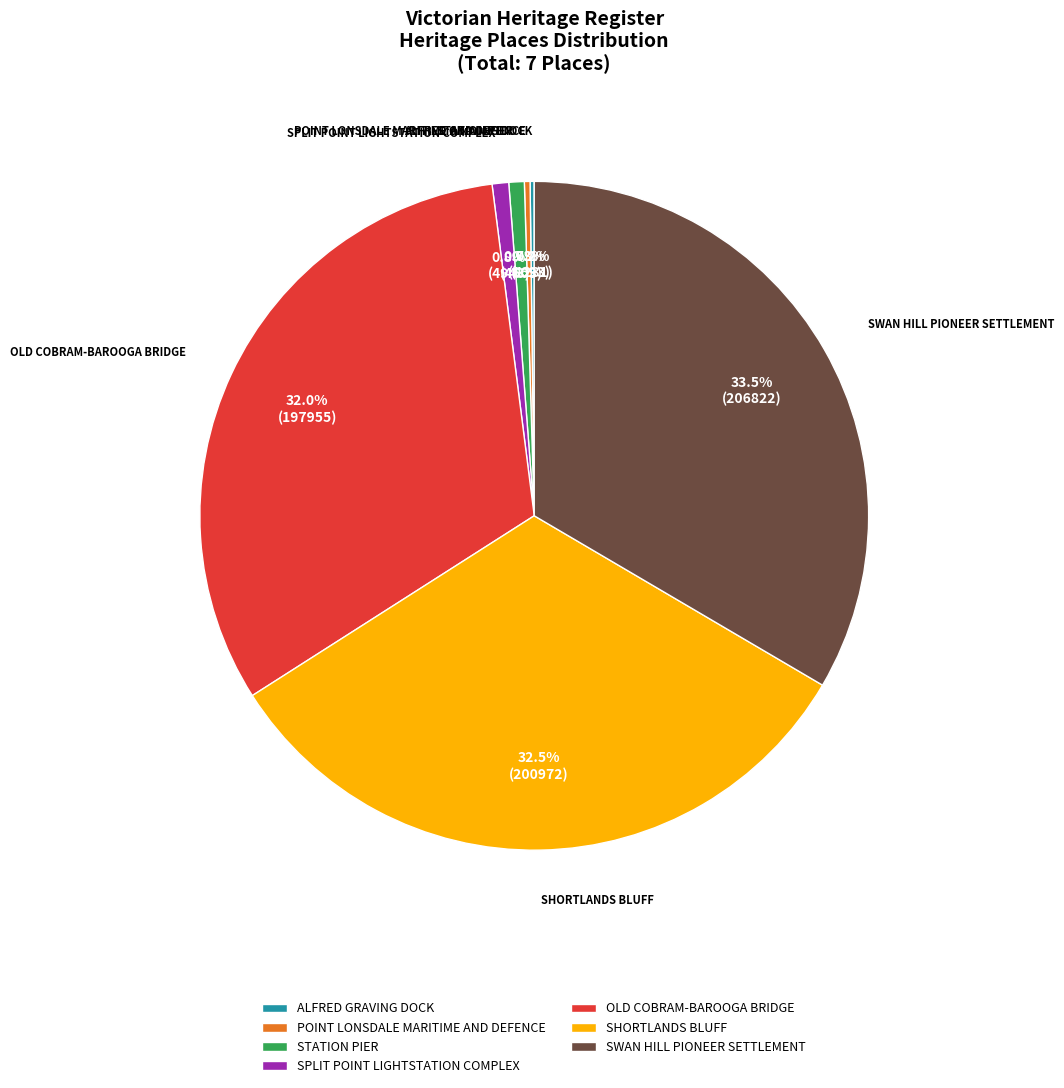

Which slice is the largest?

SWAN HILL PIONEER SETTLEMENT